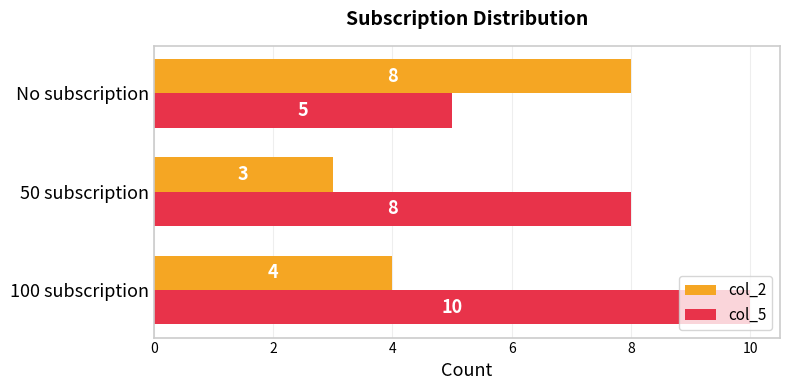

How many data points does each series have?

3